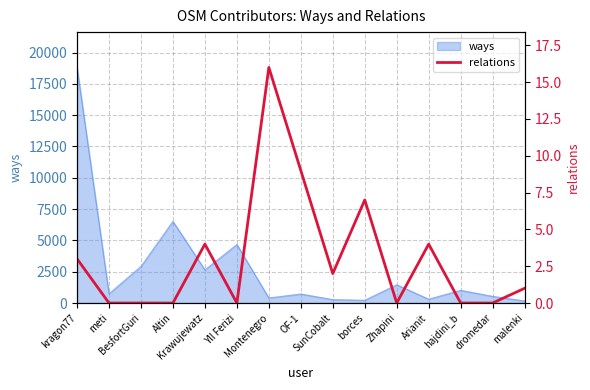

Does the chart display data point markers on the line(s)?

No